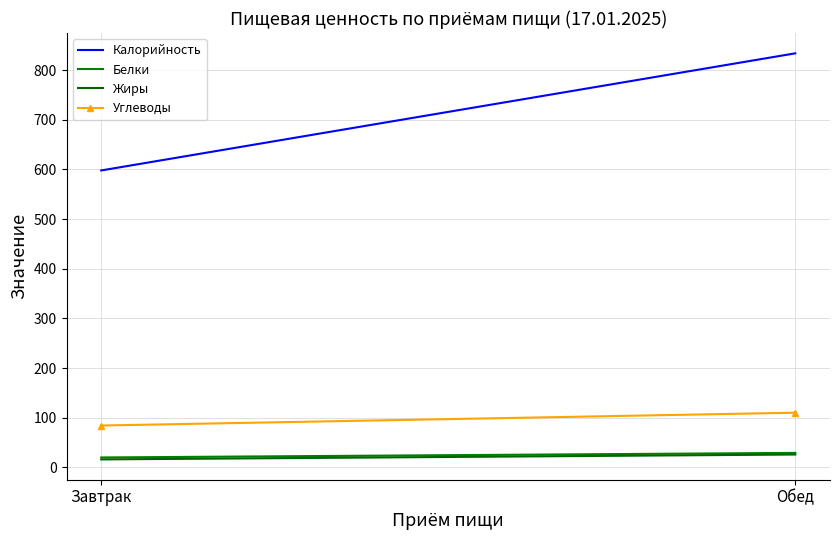

Reading left to right, extract all data points from this chart.

Калорийность: 597.9	833.8
Белки: 19.9	29.1
Жиры: 16.0	25.8
Углеводы: 84.2	110.0